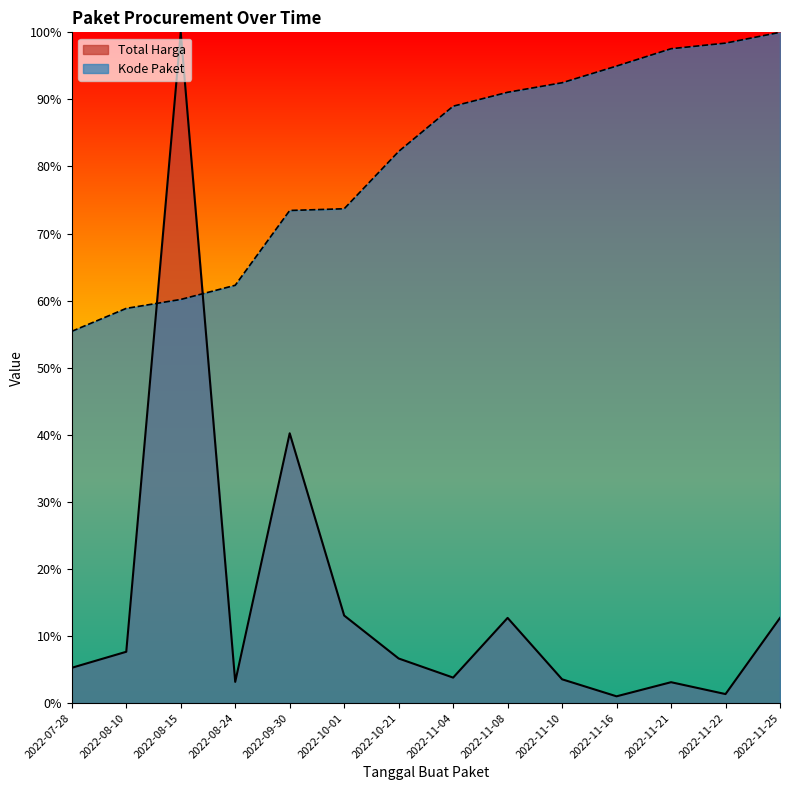

At which category does Total Harga reach its first local valley?

2022-08-24